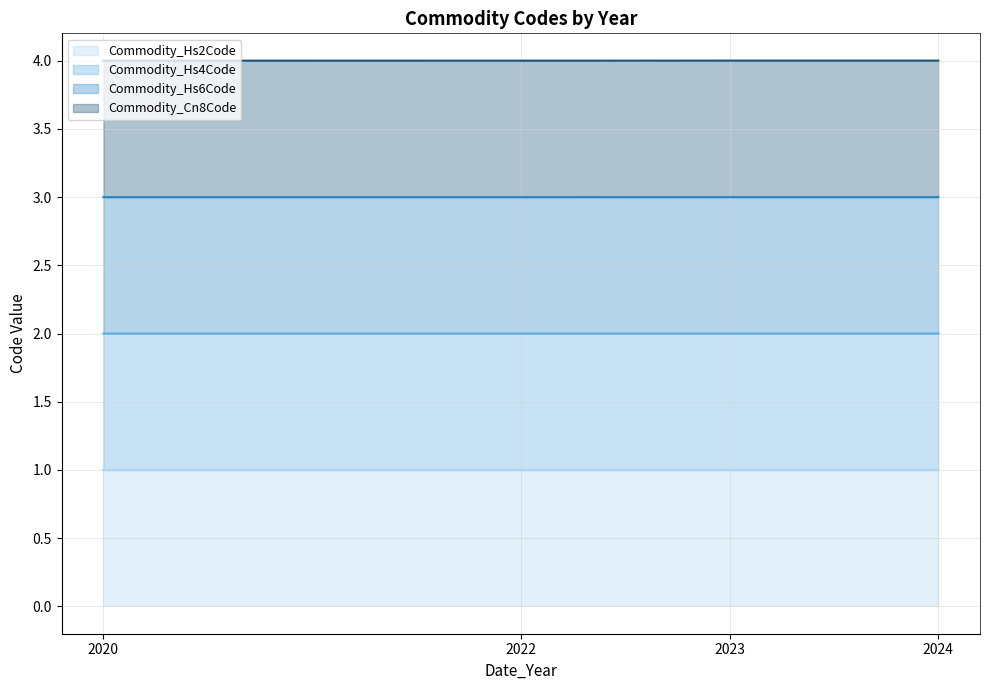

What is the sum of the Commodity_Hs6Code values at 2023 and 2020?

6.0